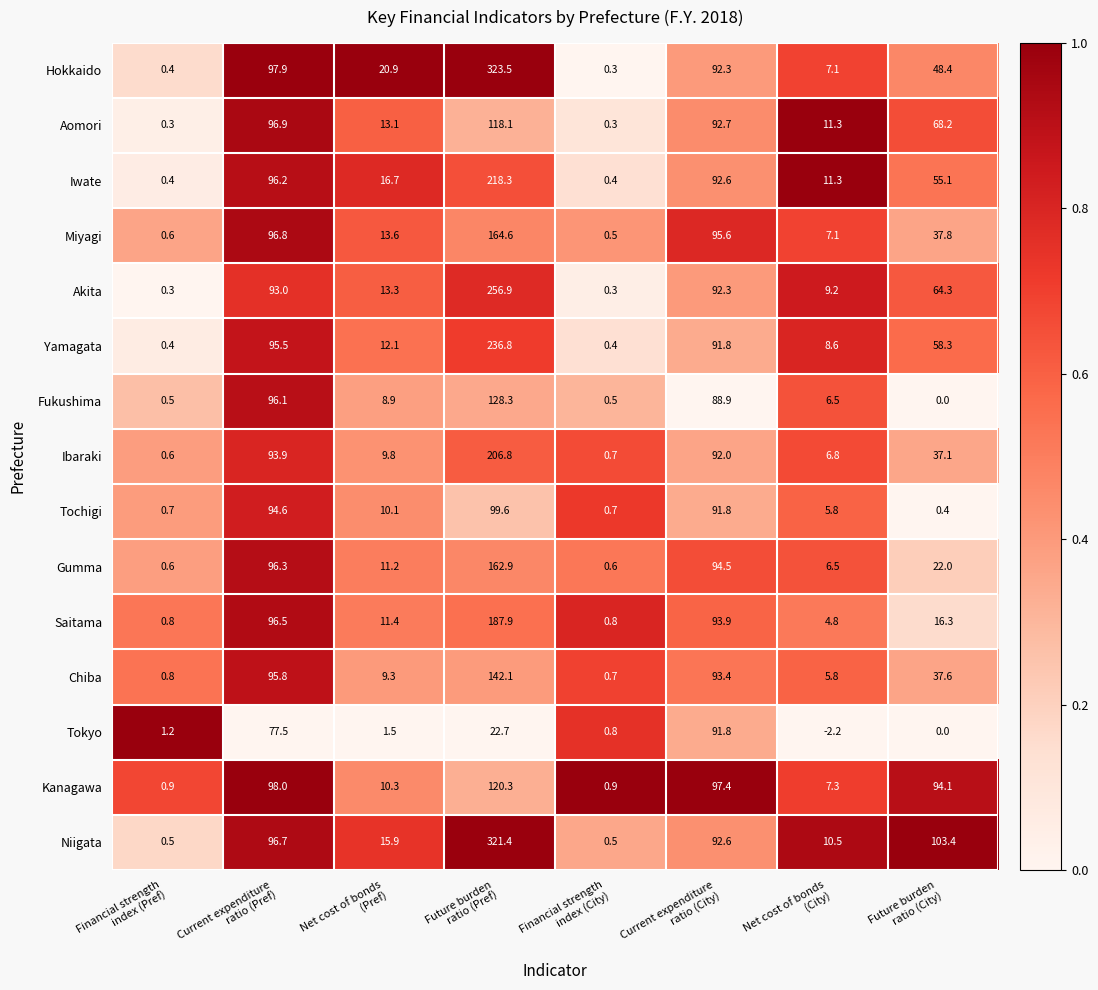

What is the difference between the maximum and second lowest values in the Gumma series?

162.3